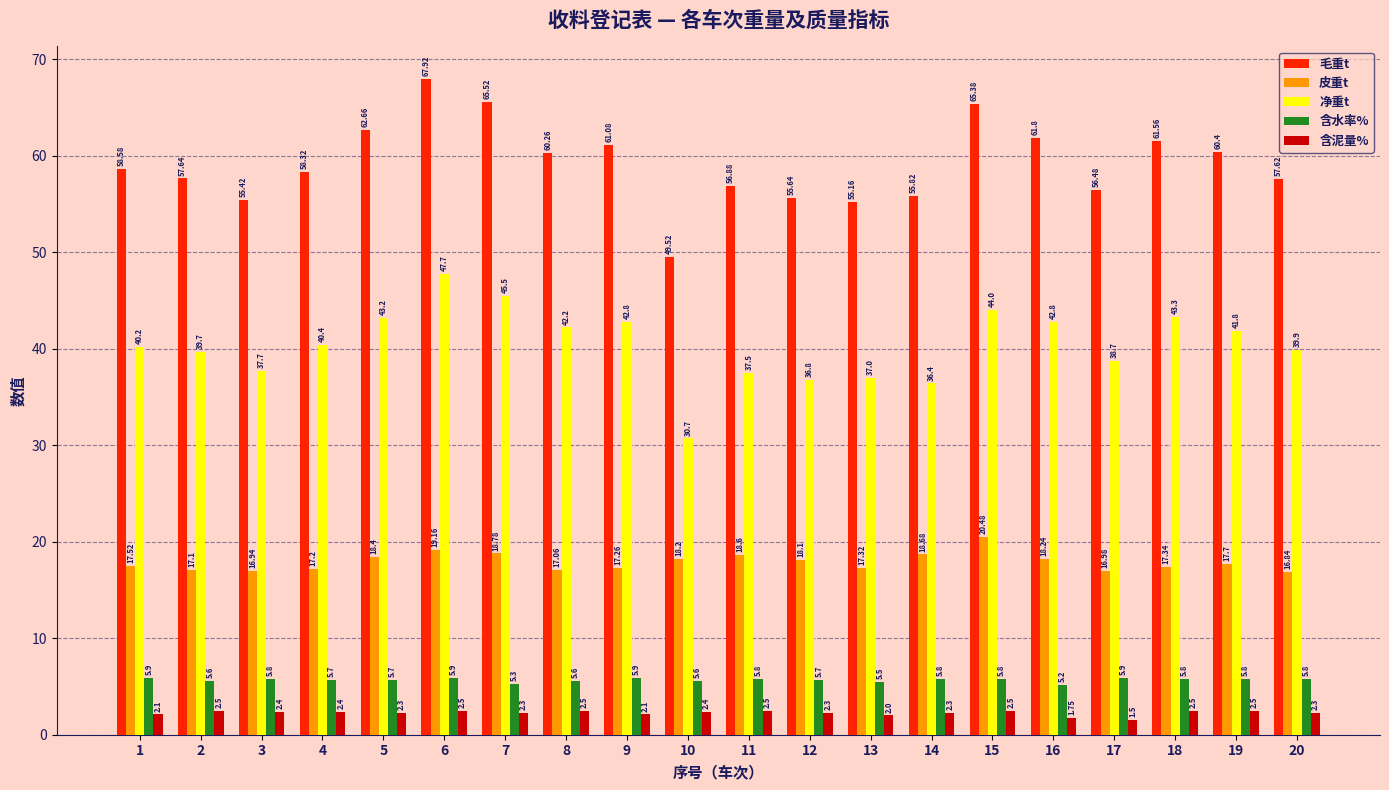

How many bars are there in total?

100